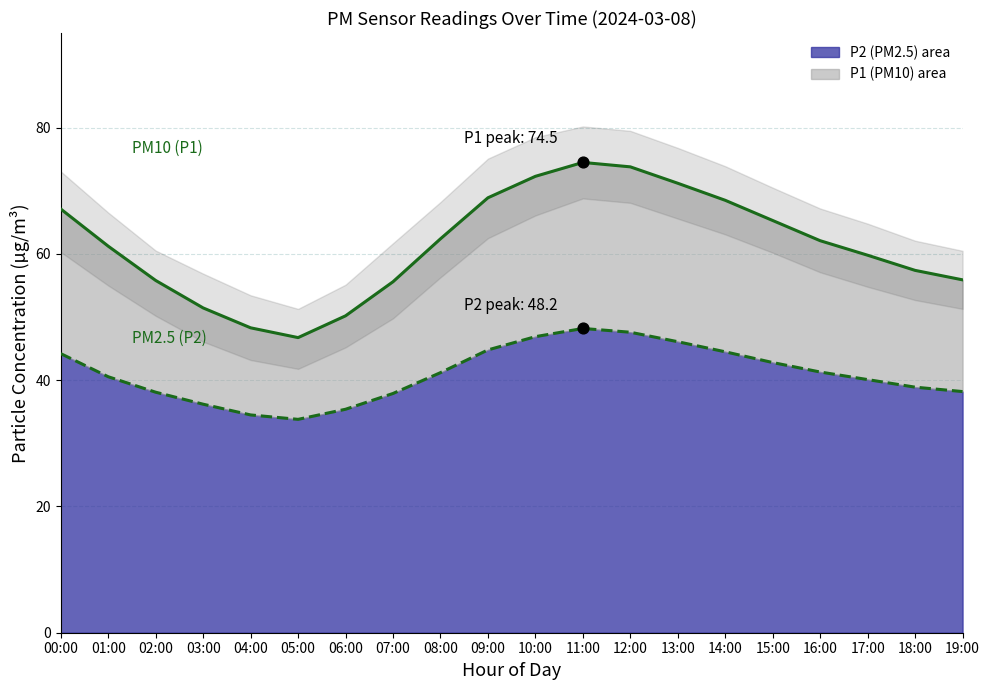

Which series has the widest spread of Y values?

P1 trend